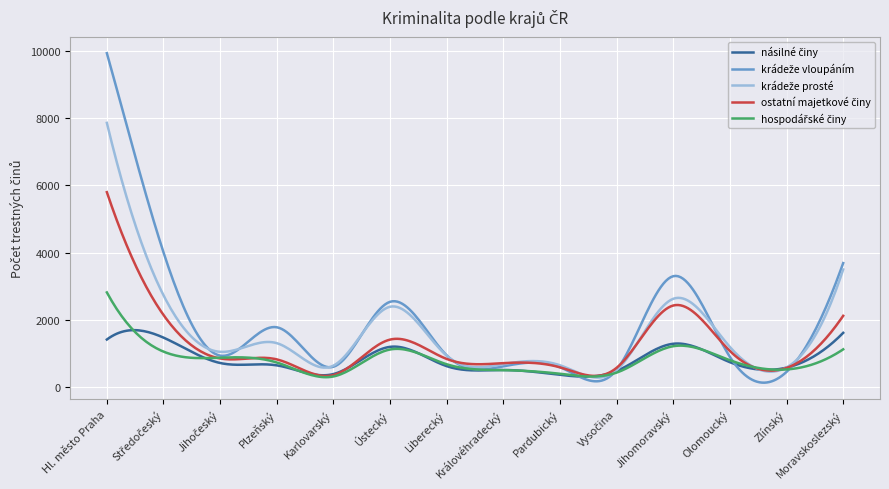

Is this an area chart (filled region under the line)?

No